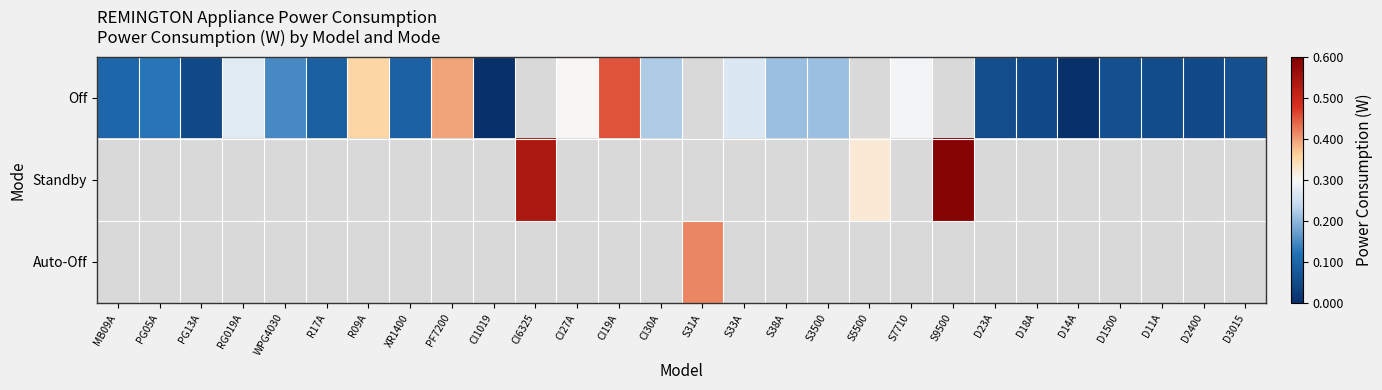

Which category has the highest value across all series?

S9500